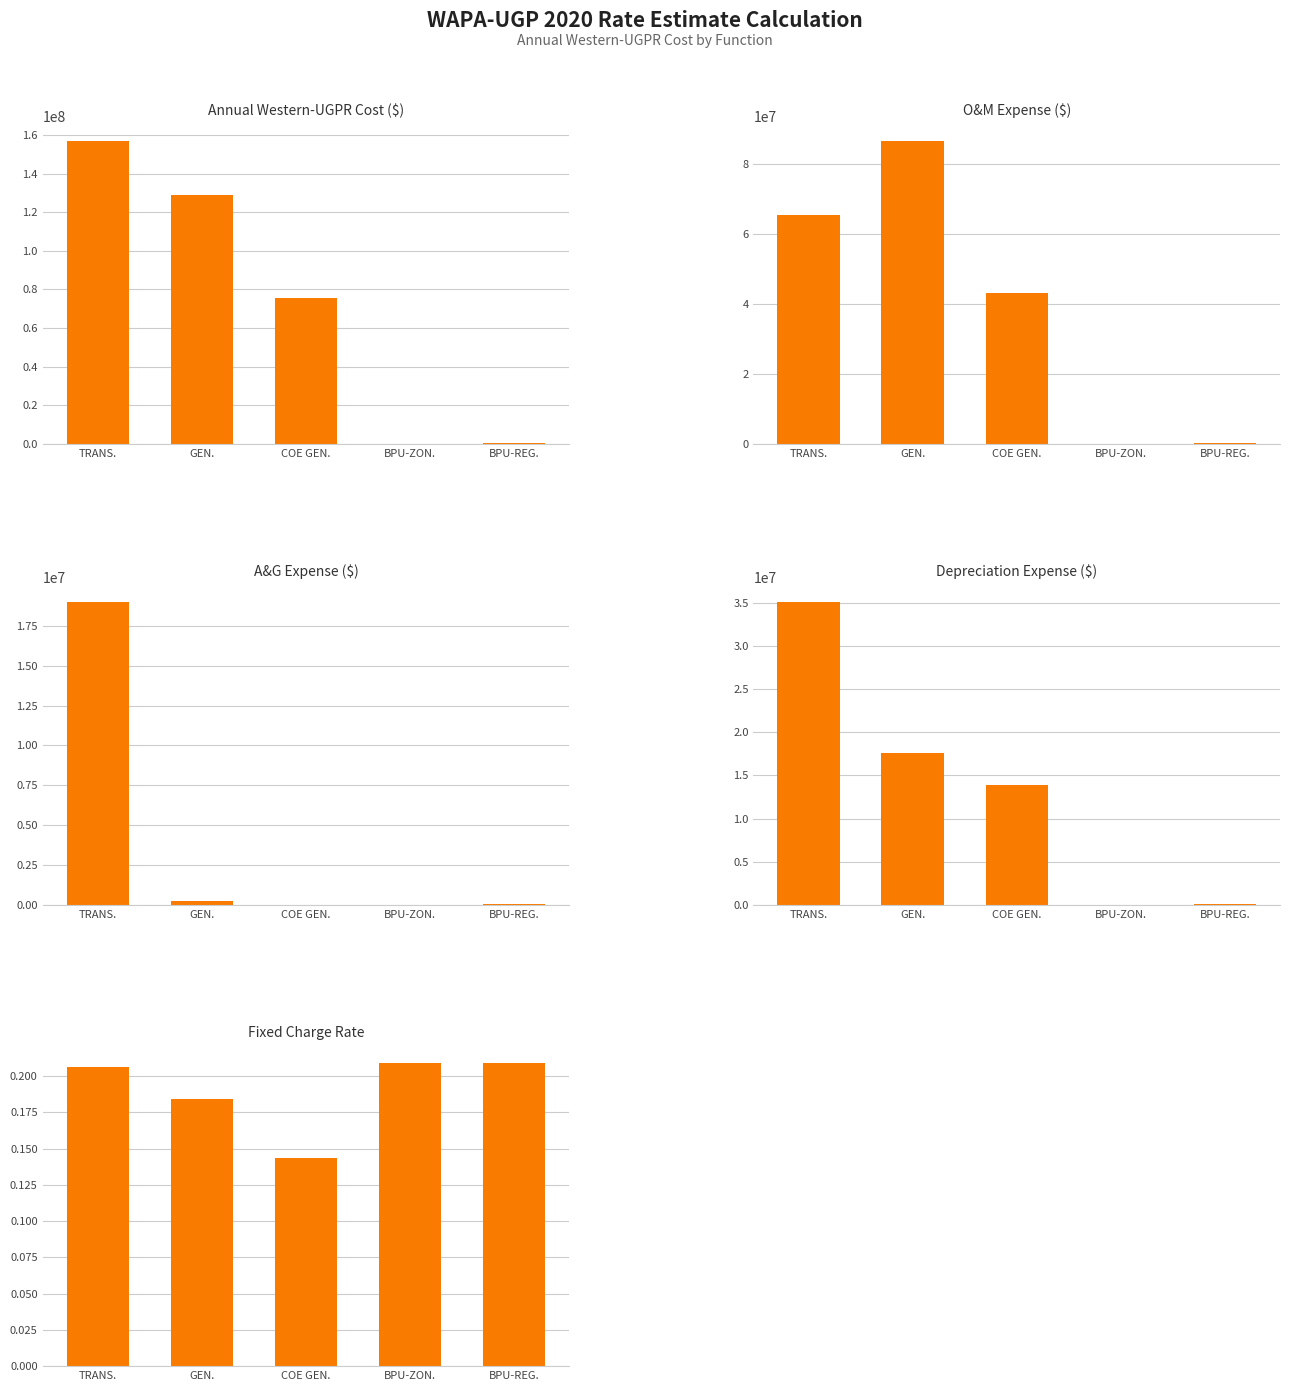

Reading left to right, extract all data points from this chart.

Annual Western-UGPR Cost ($): 156788636.8	128702305.5	75324599.5	112532.9	704542.8
O&M Expense ($): 65334566.7	86475950.9	43052610.0	46275.5	289720.3
A&G Expense ($): 18980245.1	249001.8	0.0	14289.7	89464.5
Depreciation Expense ($): 35056247.6	17592617.2	13924577.6	25480.6	159528.4
Fixed Charge Rate: 0.2	0.2	0.1	0.2	0.2